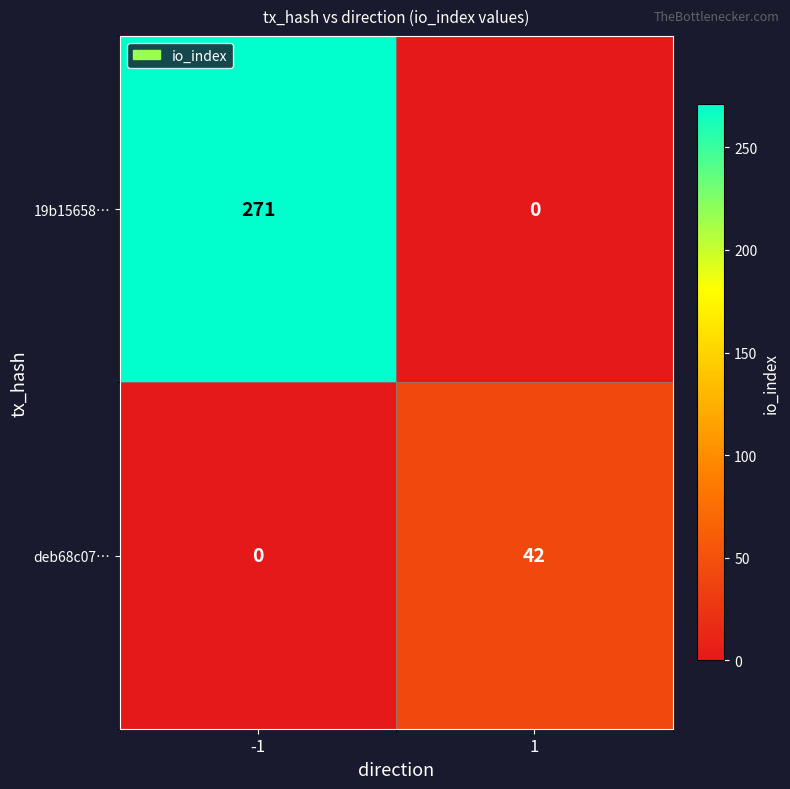

True or false: 19b15658… has a value of 123 at 1.

False